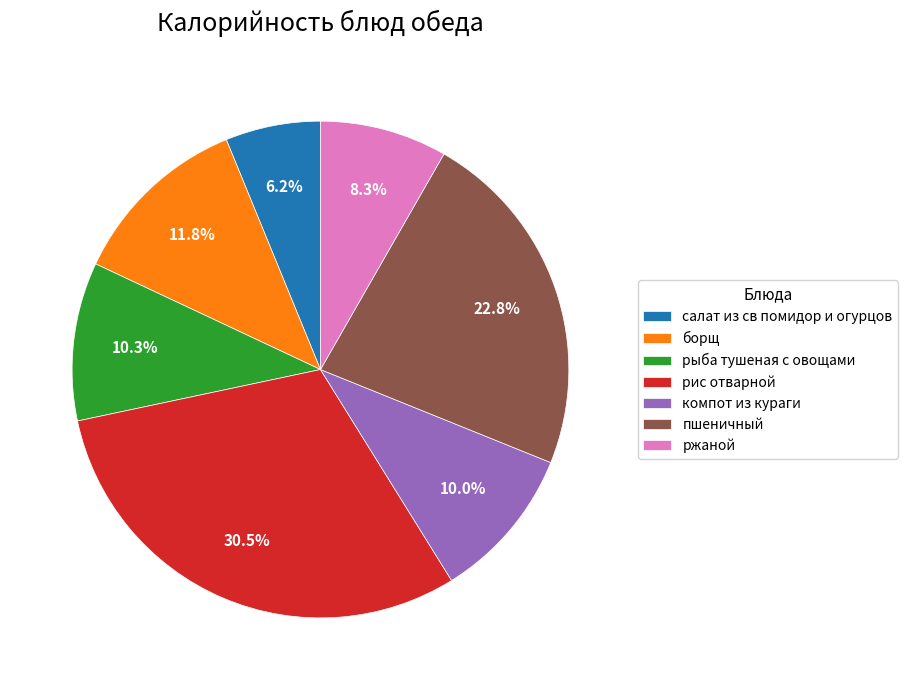

Does рис отварной represent more than half of the total?

No